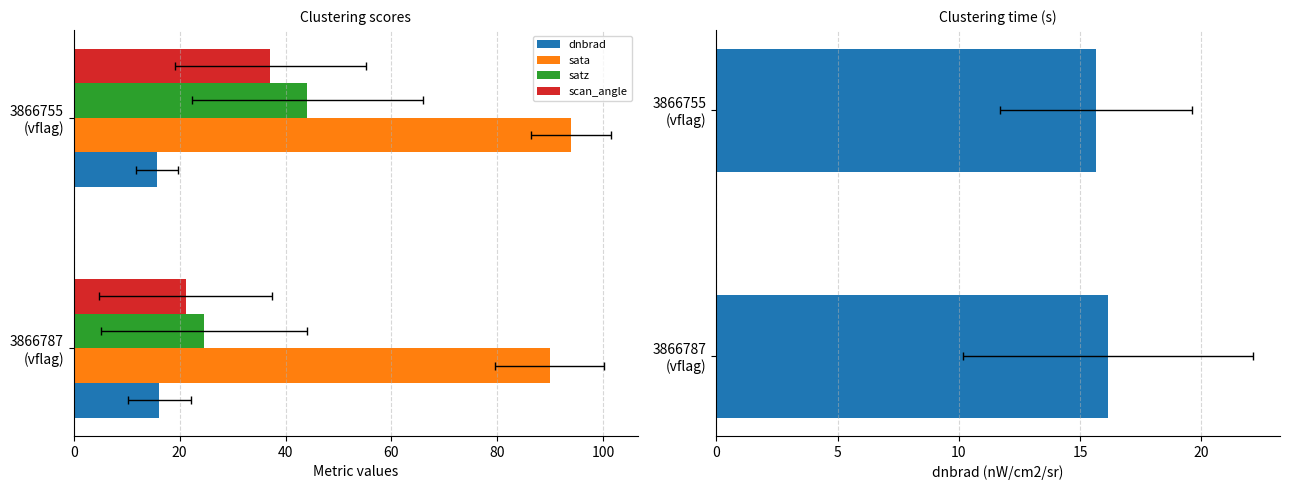

At 3866787 (vflag), list the series in order from largest to smallest.

sata, satz, scan_angle, dnbrad